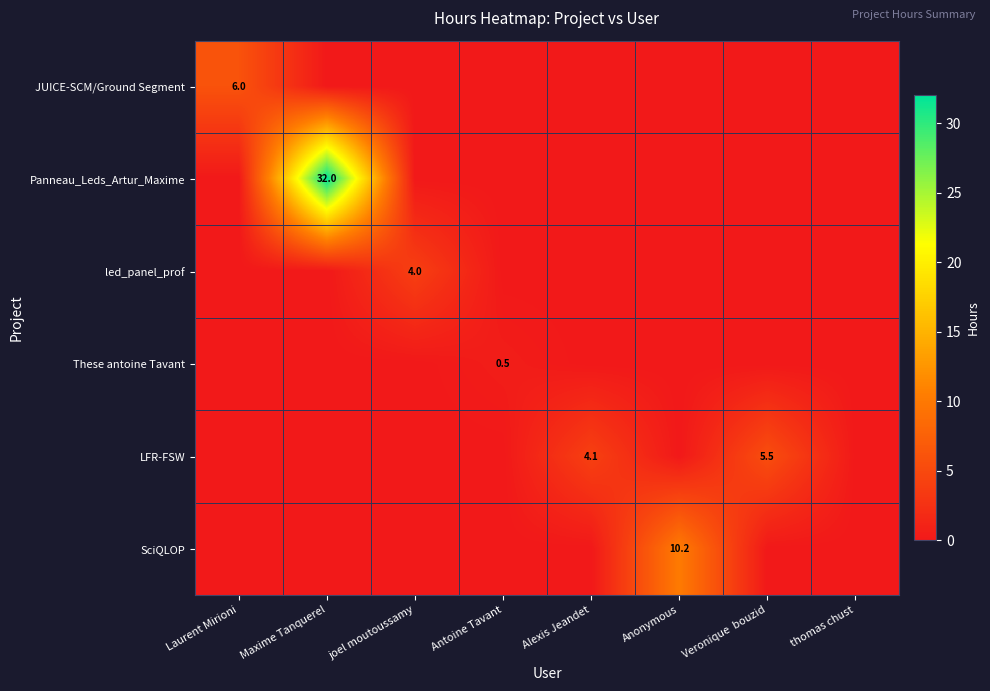

Which label corresponds to the smallest value in the chart?

Maxime Tanquerel